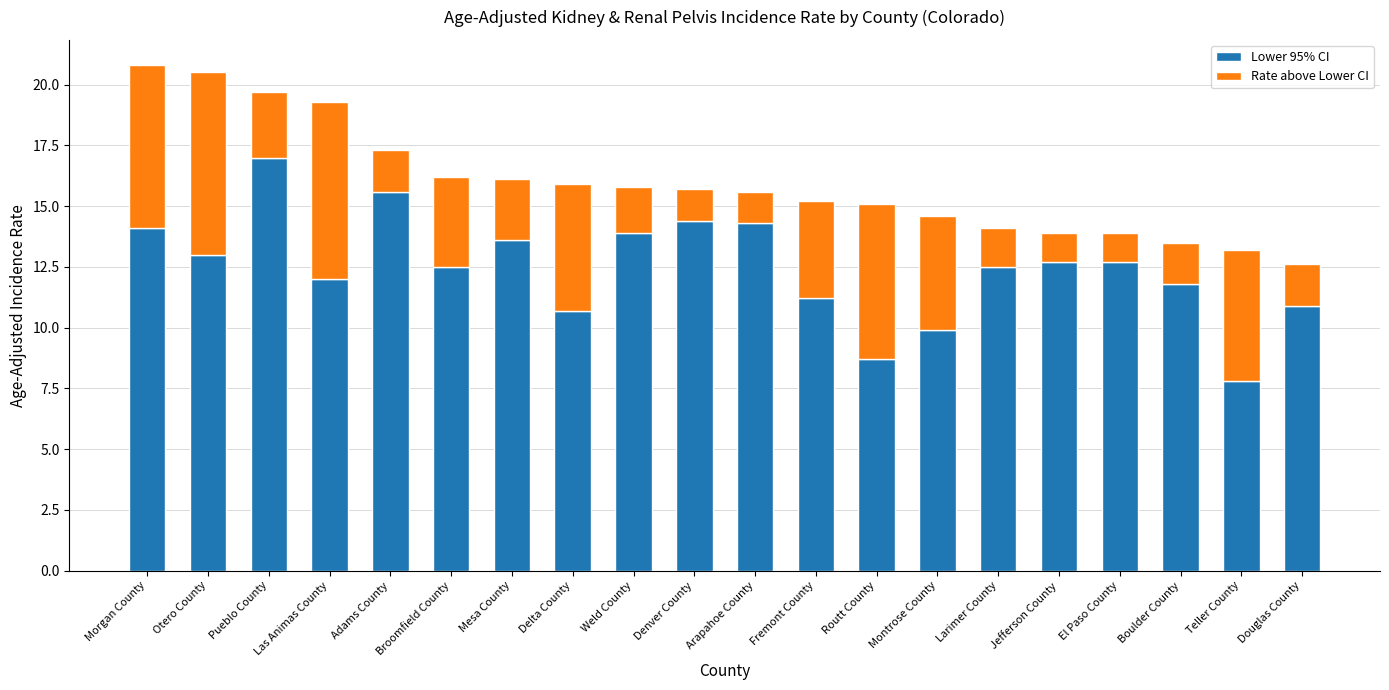

Read the Lower 95% CI value at Montrose County.

9.9